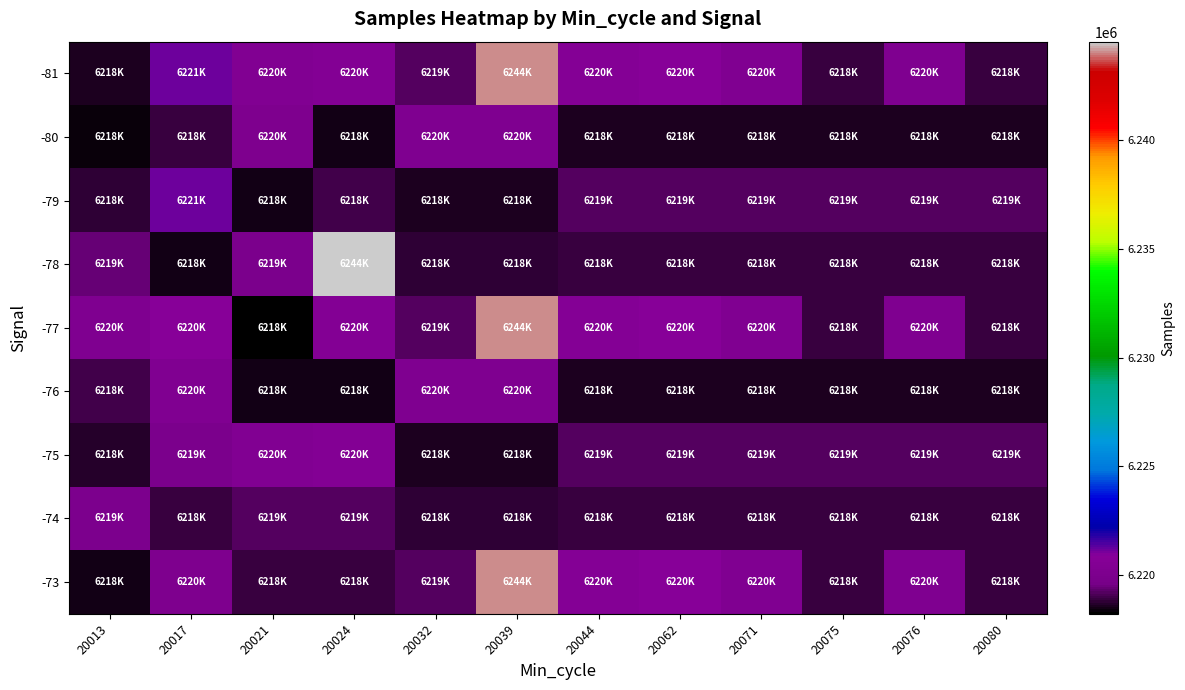

Which series has the largest total across all categories?

-81